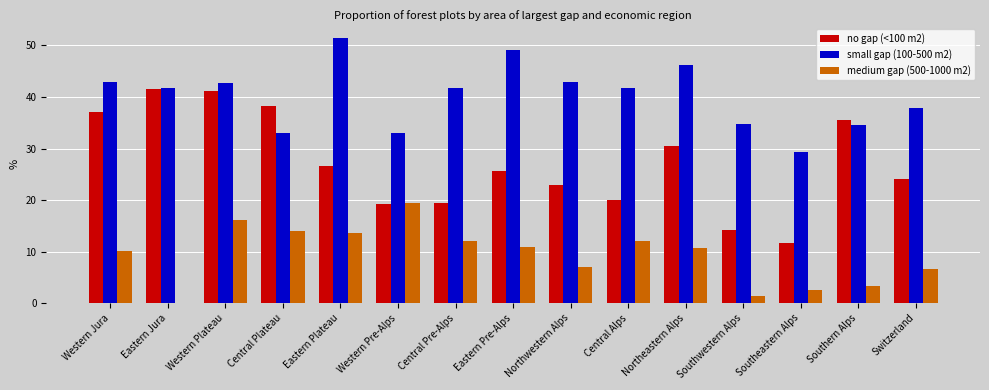

At which category is the sum across all series the highest?

Western Plateau